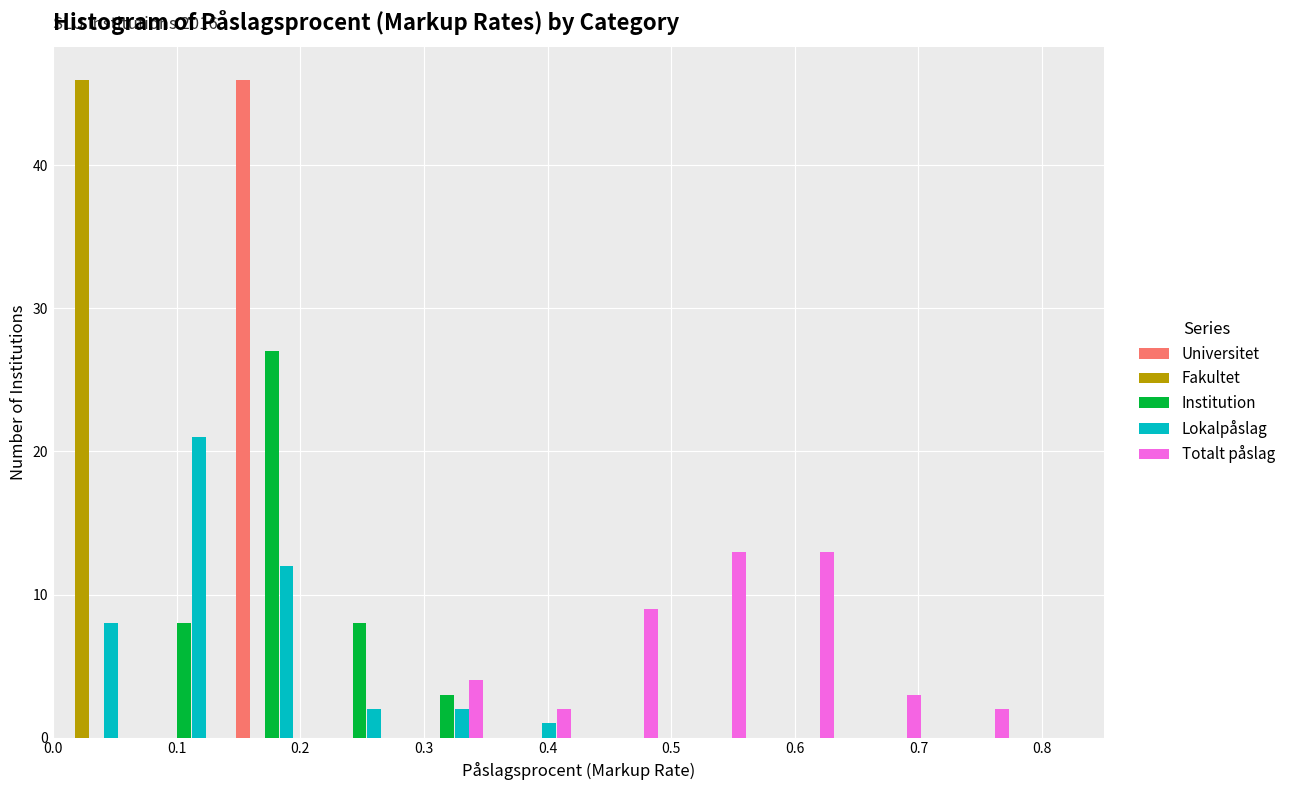

In the Institution series, which range on the x-axis has the tallest bar?

0.14 to 0.21